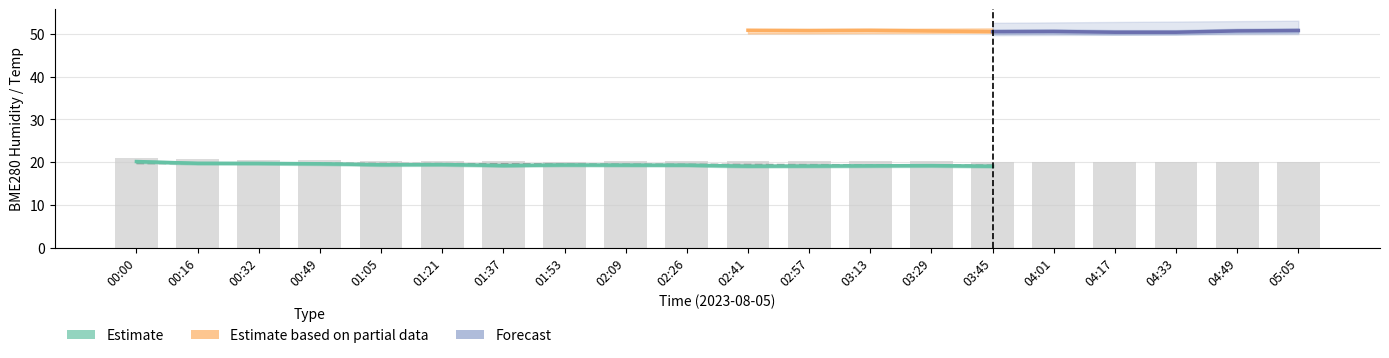

What is the label of the 8th bar from the right?

03:13